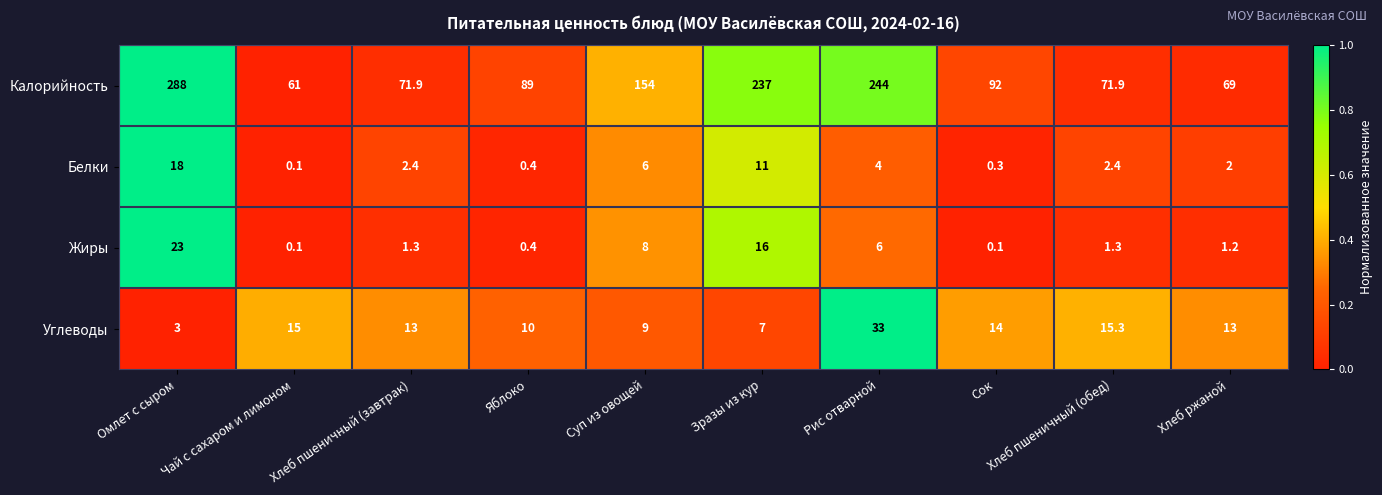

What is the spread (max minus min) of values at Хлеб ржаной?

67.8